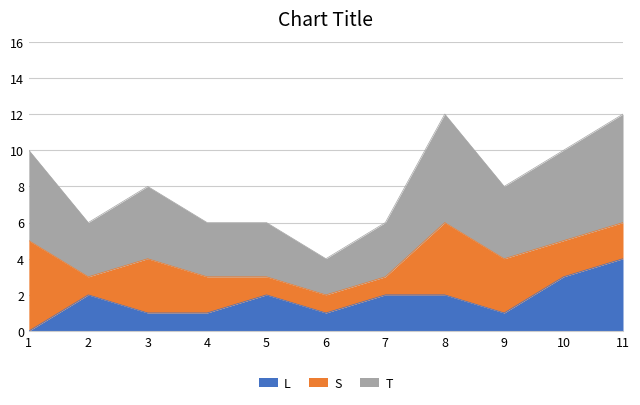

How many categories are shown in the chart?

11